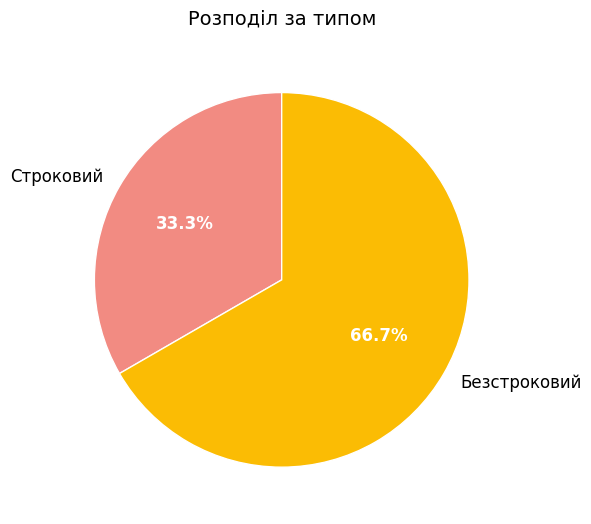

Between Безстроковий and Строковий, which is larger?

Безстроковий